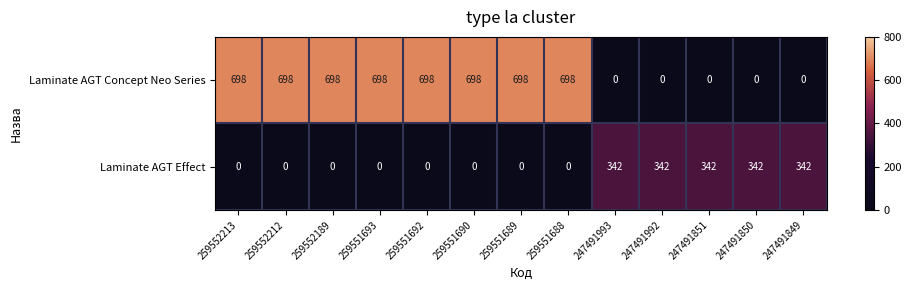

What is the difference between the second highest and minimum values in the Laminate AGT Concept Neo Series series?

698